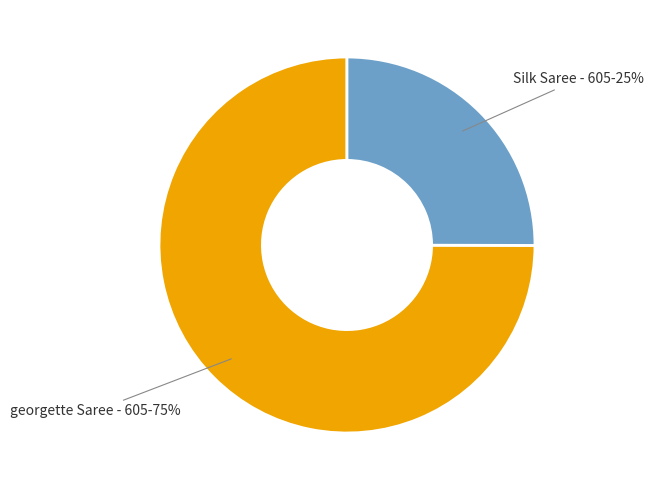

To the nearest percent, what is the combined percentage of Silk Saree - 605 and georgette Saree - 605?

100%